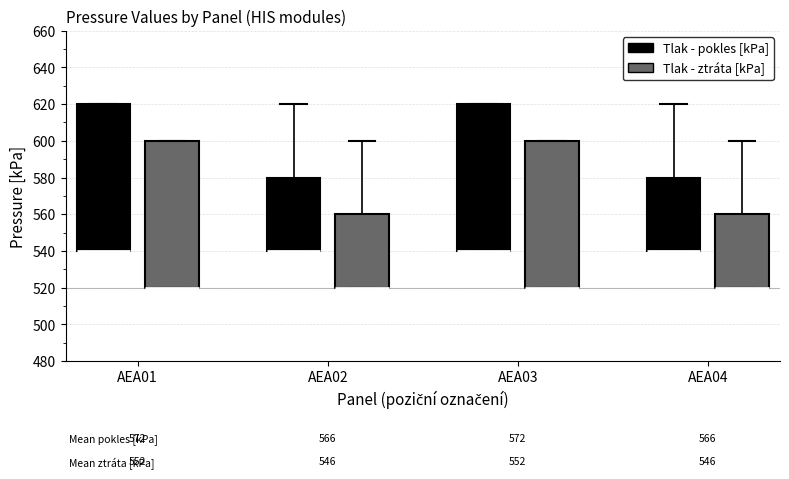

Reading left to right, read every box against the y-axis: the position of its median line, the range the box covers, and the ends of its whiskers. The values are not printed on the chart, so give them approximately, as read against the axis.

AEA01 (Tlak - pokles [kPa]): median 540 (drawn on the box's lower edge), box 540 to 620, whiskers 540 to 620
AEA01 (Tlak - ztráta [kPa]): median 520 (drawn on the box's lower edge), box 520 to 600, whiskers 520 to 600
AEA02 (Tlak - pokles [kPa]): median 540 (drawn on the box's lower edge), box 540 to 580, whiskers 540 to 620
AEA02 (Tlak - ztráta [kPa]): median 520 (drawn on the box's lower edge), box 520 to 560, whiskers 520 to 600
AEA03 (Tlak - pokles [kPa]): median 540 (drawn on the box's lower edge), box 540 to 620, whiskers 540 to 620
AEA03 (Tlak - ztráta [kPa]): median 520 (drawn on the box's lower edge), box 520 to 600, whiskers 520 to 600
AEA04 (Tlak - pokles [kPa]): median 540 (drawn on the box's lower edge), box 540 to 580, whiskers 540 to 620
AEA04 (Tlak - ztráta [kPa]): median 520 (drawn on the box's lower edge), box 520 to 560, whiskers 520 to 600